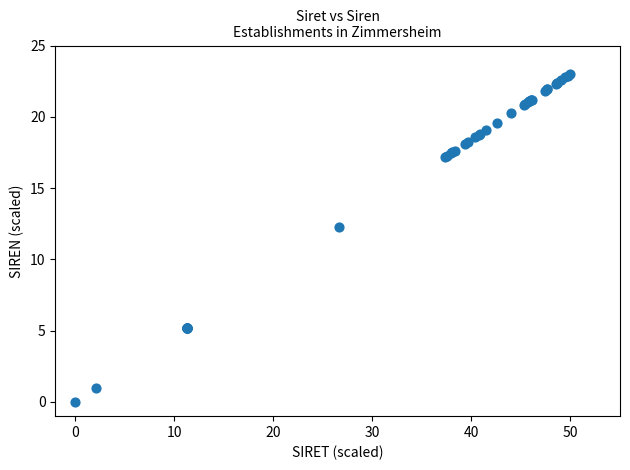

What Y value in the scatter plot is closest to 11?

12.3